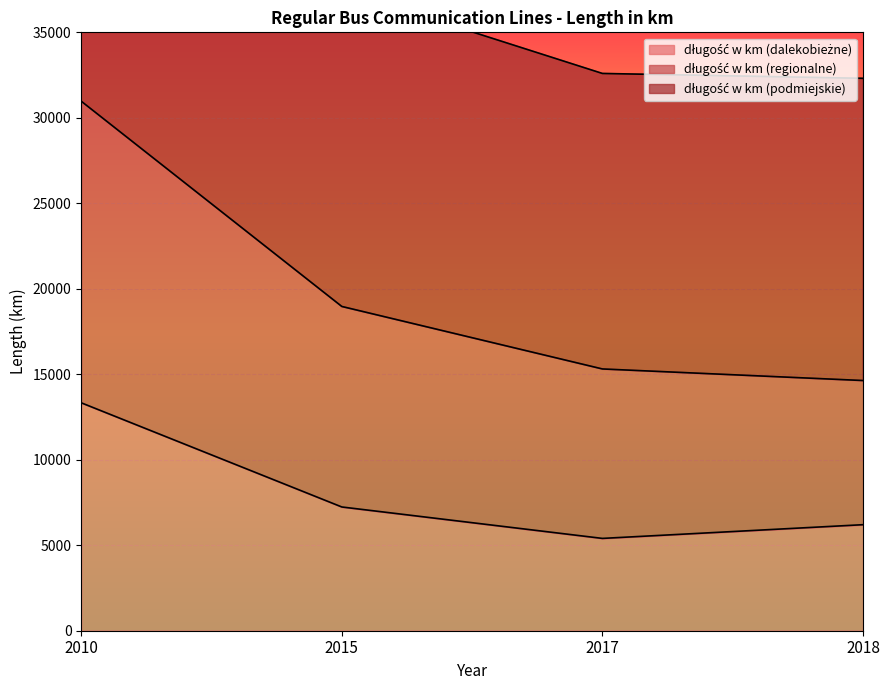

What are all the series names shown in the legend?

długość w km (dalekobieżne), długość w km (regionalne), długość w km (podmiejskie)